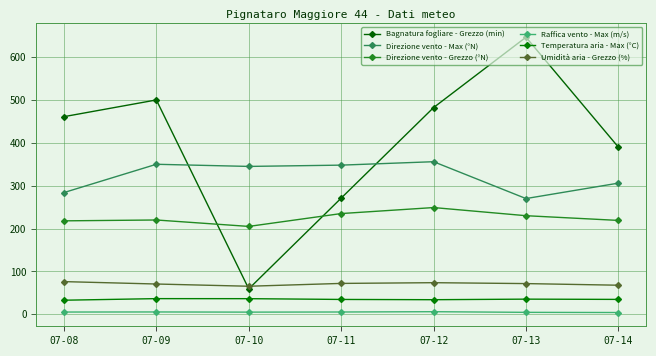

Reading left to right, transcribe all the data shown in this chart.

Bagnatura fogliare - Grezzo (min): 461.1	500.1	59.3	271.0	482.3	646.5	390.0
Direzione vento - Max (°N): 284.0	350.0	345.0	348.0	356.0	270.0	306.0
Direzione vento - Grezzo (°N): 218.0	220.0	205.0	235.0	249.0	230.0	219.0
Raffica vento - Max (m/s): 5.2	5.4	5.0	5.3	6.0	4.5	4.1
Temperatura aria - Max (°C): 32.8	36.5	36.4	34.6	34.0	35.3	34.7
Umidità aria - Grezzo (%): 76.2	70.6	65.4	72.0	73.7	71.6	67.8